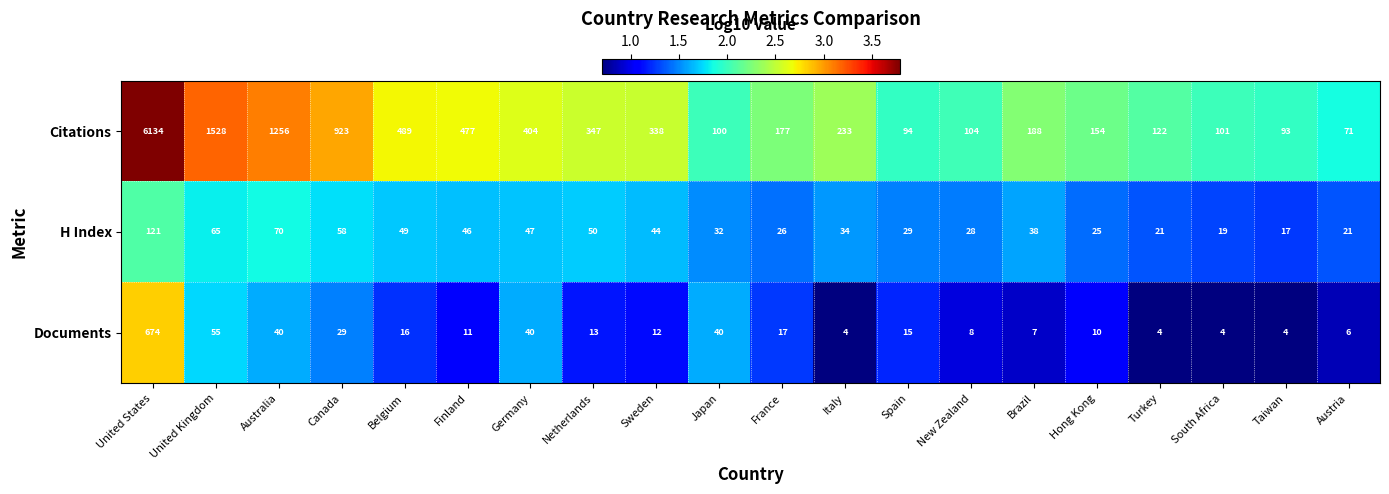

List the series in order of their peak value, lowest first.

H Index, Documents, Citations